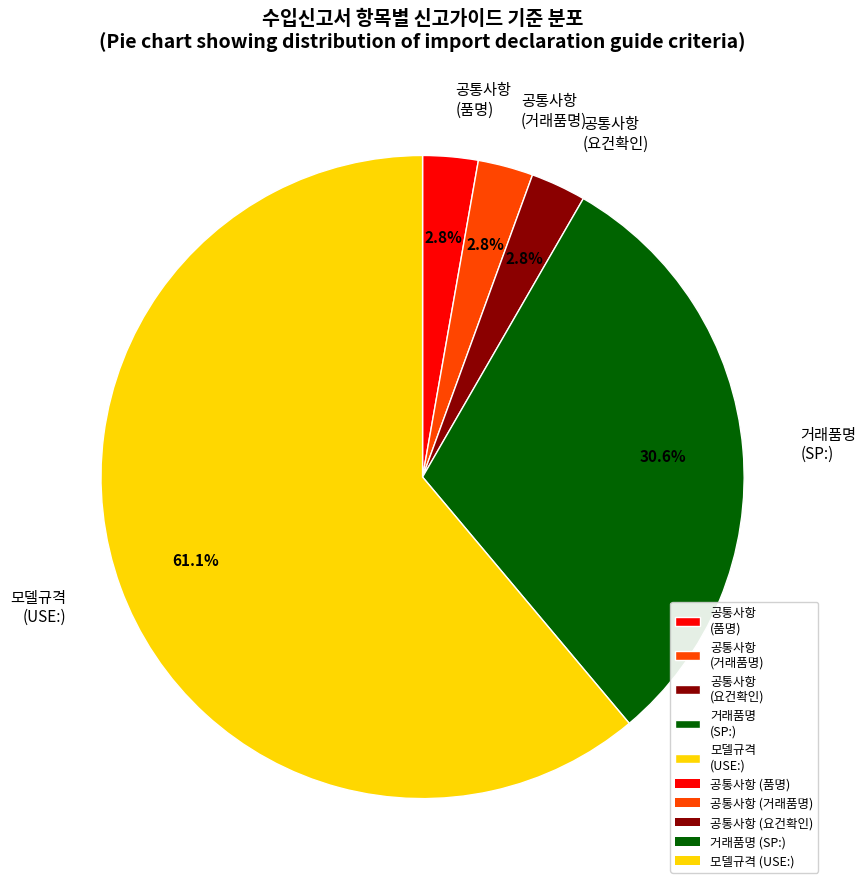

To the nearest percent, what is the difference between the largest and smallest slice percentages?

58%